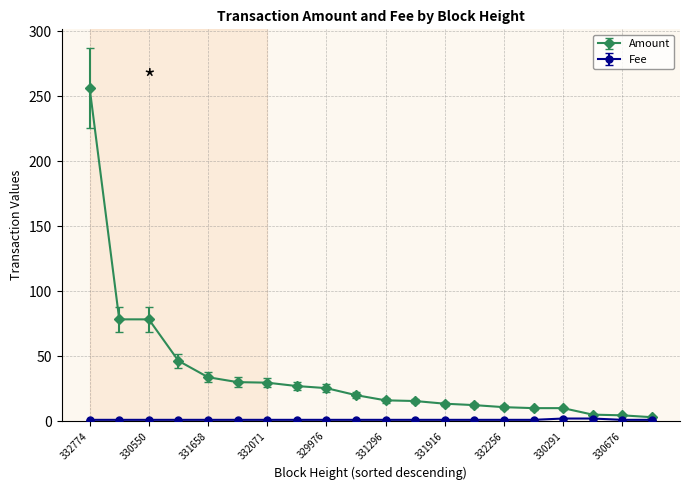

Which series has the widest spread of values?

Amount